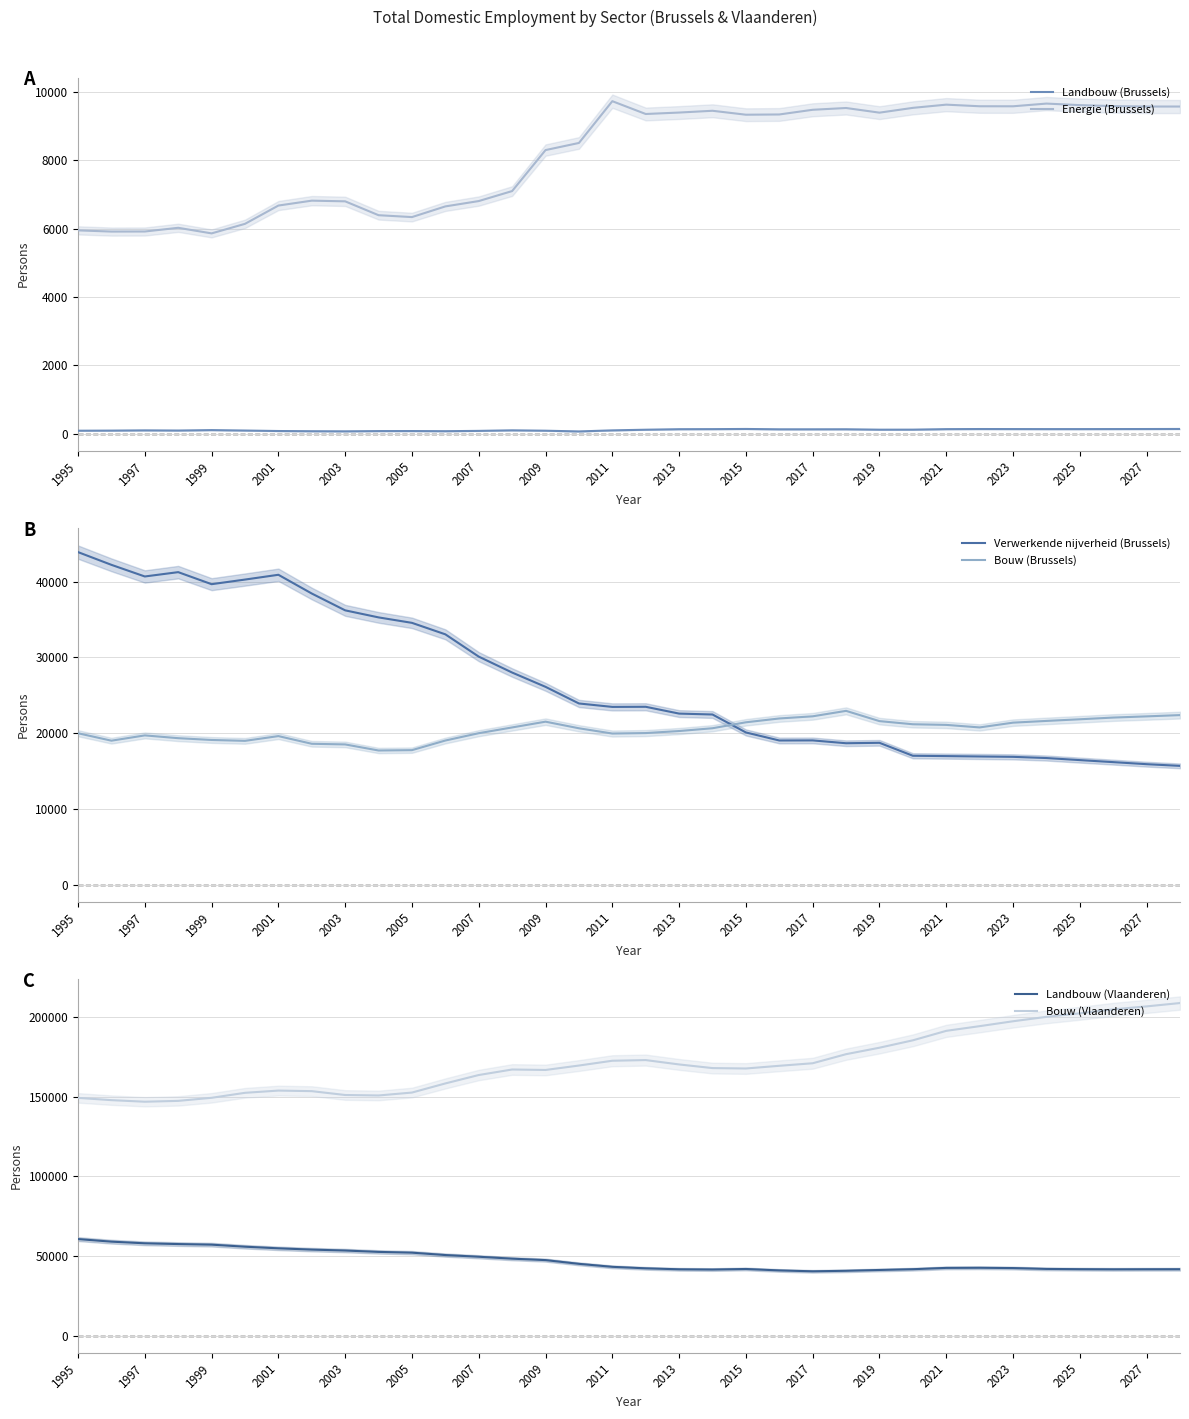

The Landbouw (Brussels) series shows 85 at 2005. True or false?

True